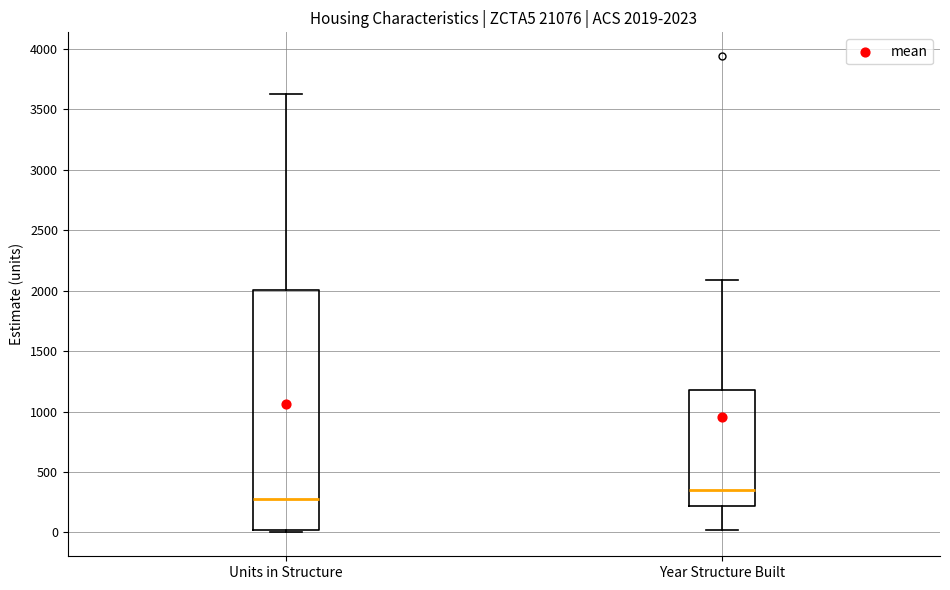

Which box is the tallest, from its lower edge to its upper edge?

Units in Structure